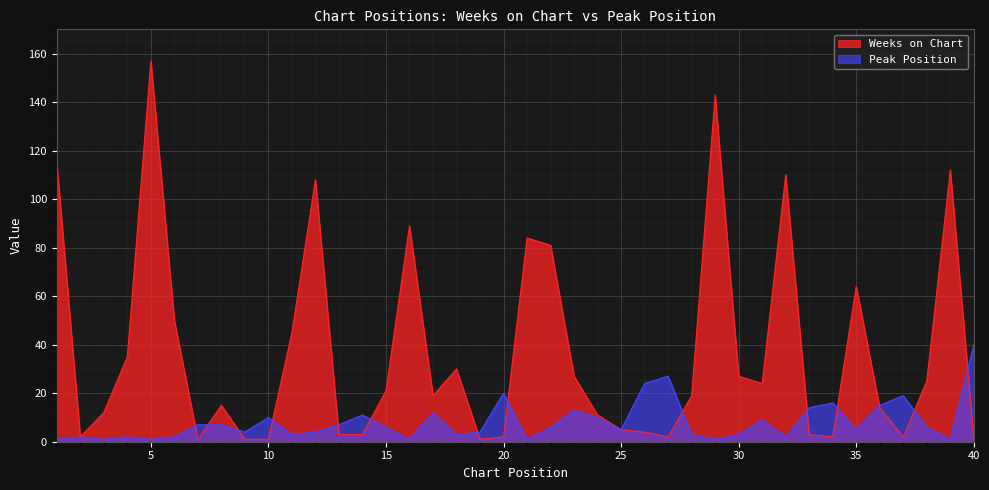

The value of Weeks on Chart at 27 is 2. True or false?

True